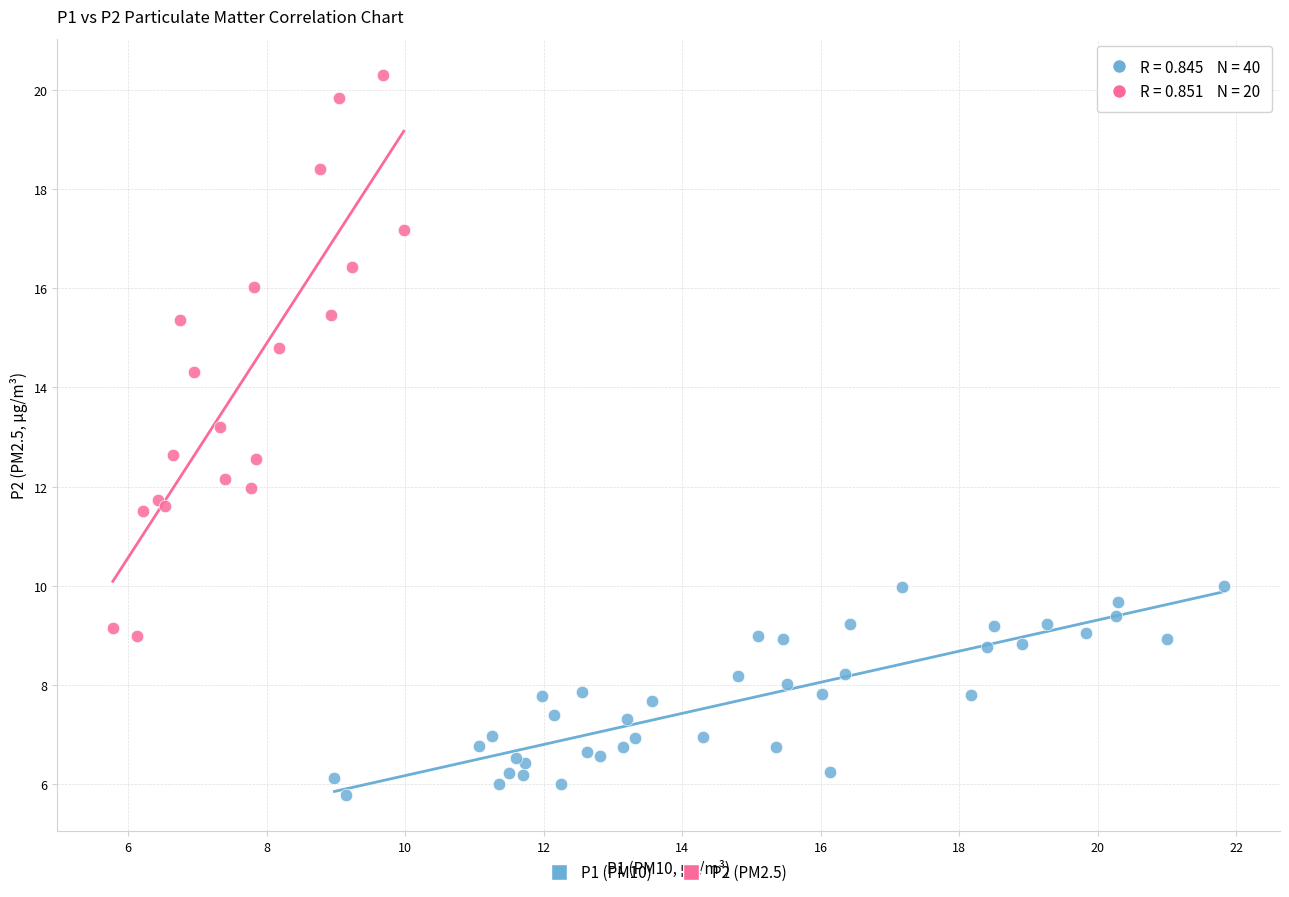

Which series has the largest Y range (max minus min)?

P2 (PM2.5)